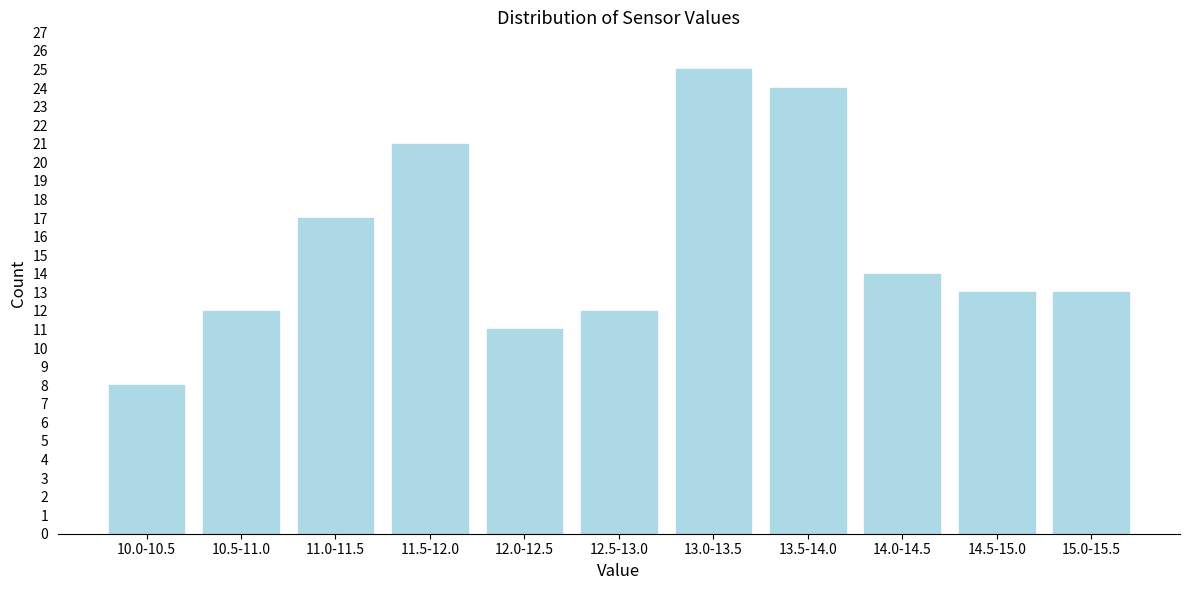

Reading left to right, what are all the values shown in this chart?

10.0-10.5=8	10.5-11.0=12	11.0-11.5=17	11.5-12.0=21	12.0-12.5=11	12.5-13.0=12	13.0-13.5=25	13.5-14.0=24	14.0-14.5=14	14.5-15.0=13	15.0-15.5=13